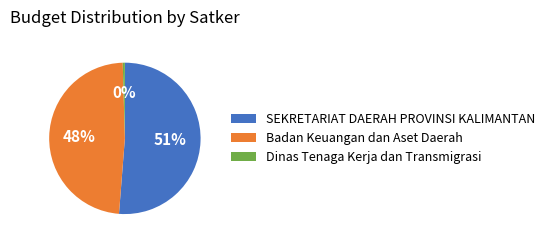

What is the ratio of the value at Badan Keuangan dan Aset Daerah to the value at SEKRETARIAT DAERAH PROVINSI KALIMANTAN?

0.9